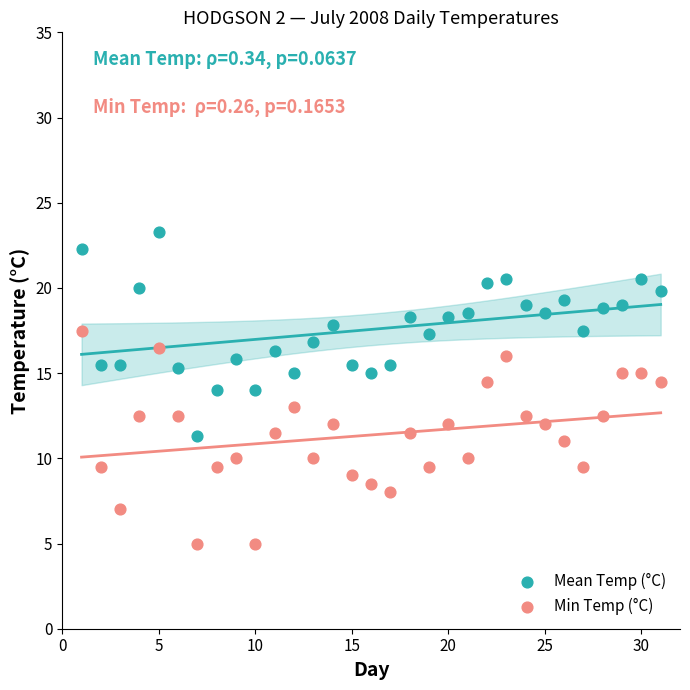

Across all data points, what is the range of Y values (max minus min)?

18.3